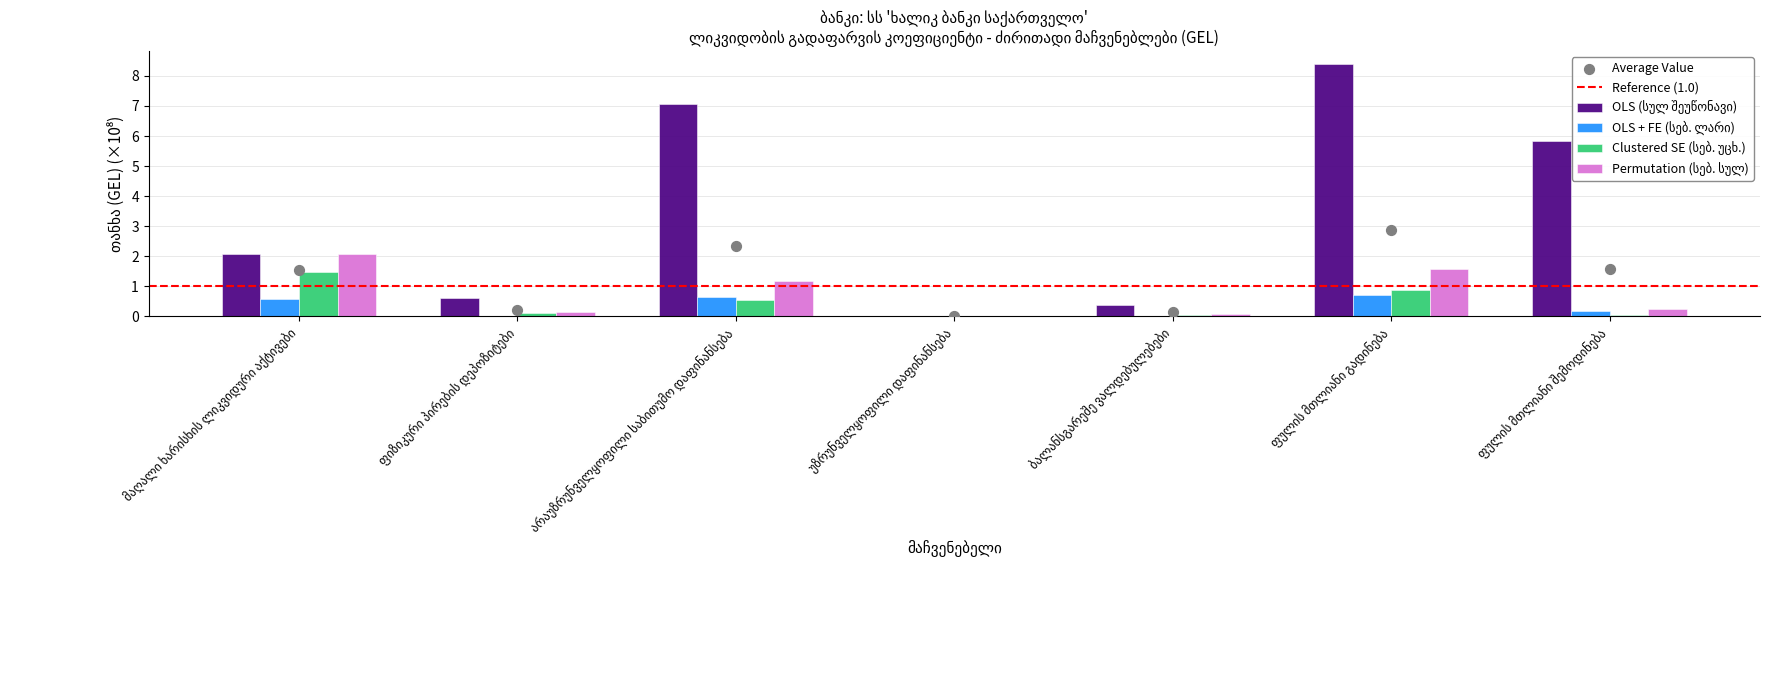

Is the value of Clustered SE (სებ. უცხ.) at ფულის მთლიანი გადინება greater than the value of OLS + FE (სებ. ლარი) at არაუზრუნველყოფილი საბითუმო დაფინანსება?

Yes